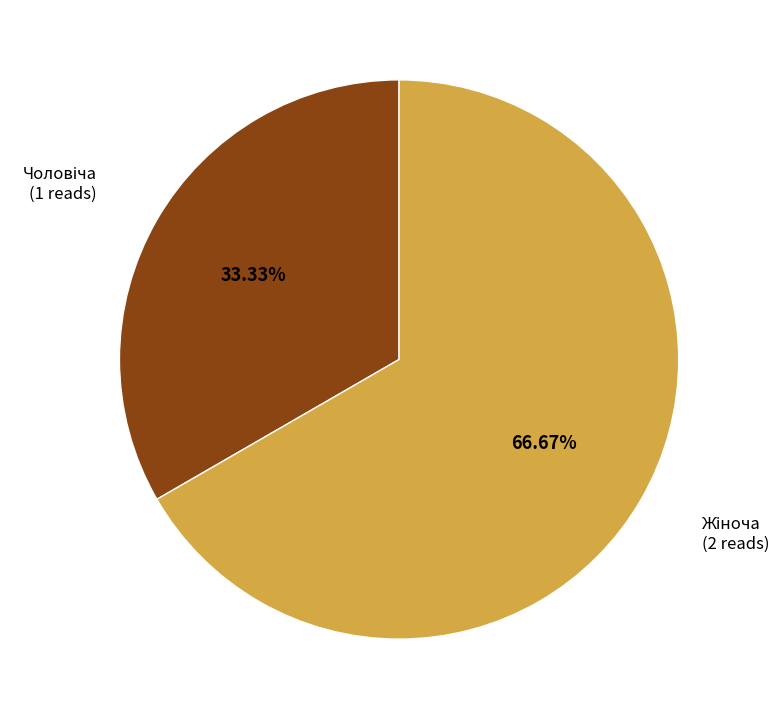

What is the largest slice in the pie chart?

Жіноча